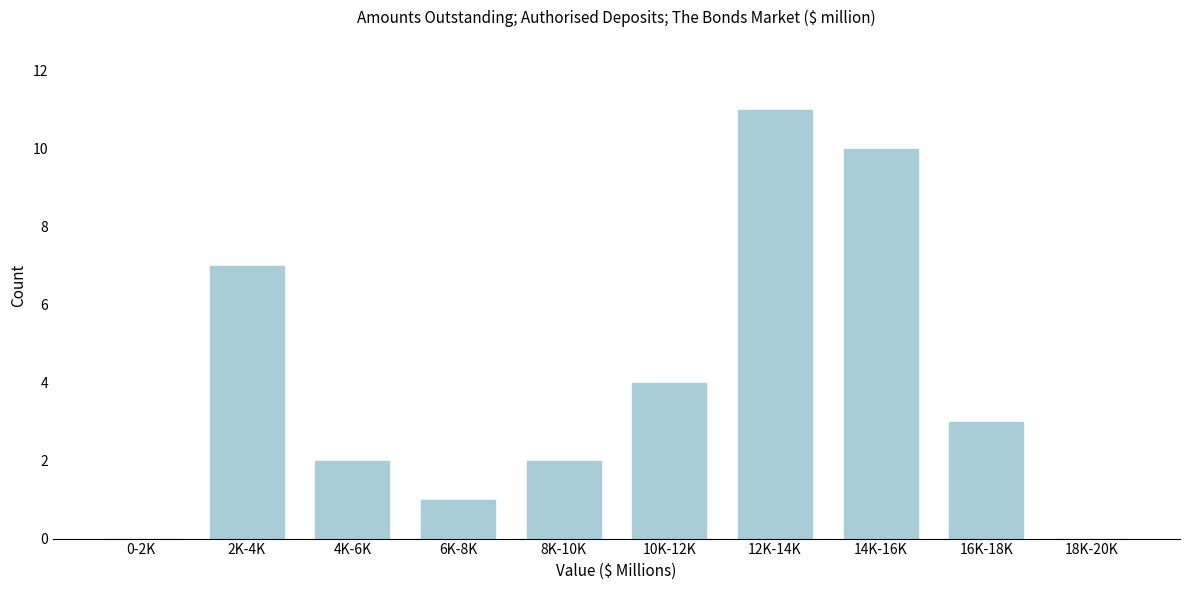

Reading right to left, transcribe all the data shown in this chart.

18K-20K=0	16K-18K=3	14K-16K=10	12K-14K=11	10K-12K=4	8K-10K=2	6K-8K=1	4K-6K=2	2K-4K=7	0-2K=0